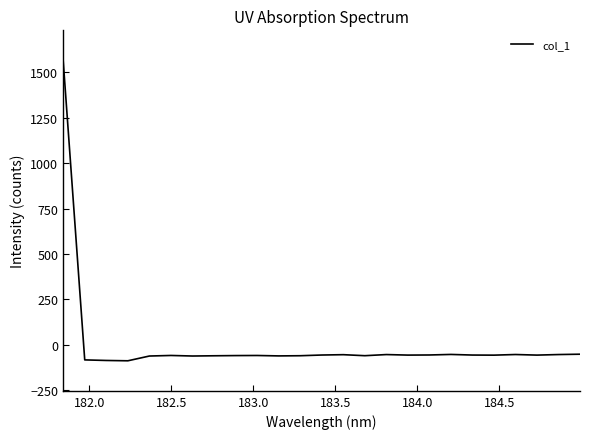

What is the smallest value displayed?

-89.0